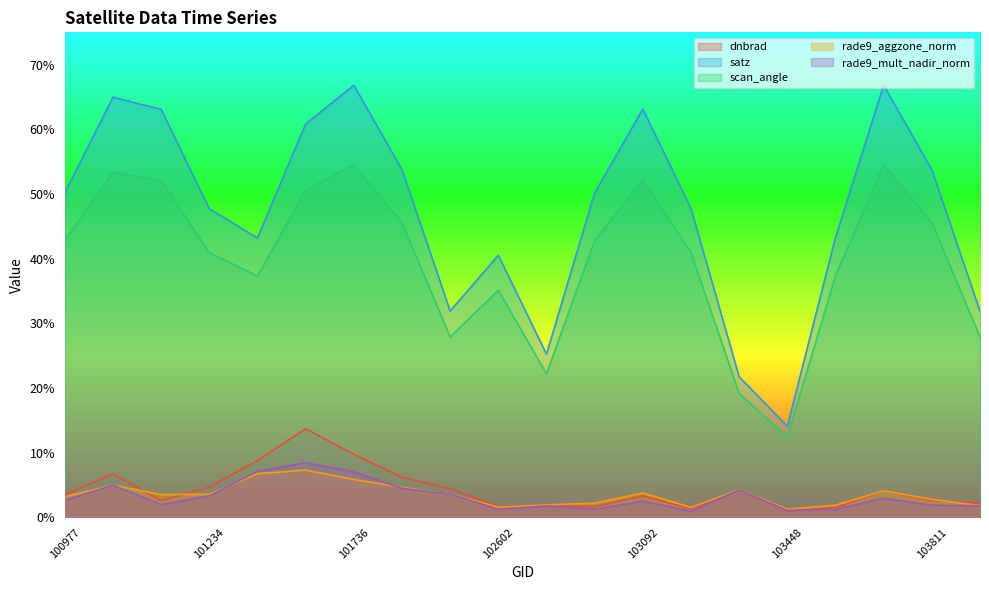

At which category does the chart reach its minimum across all series?

103211